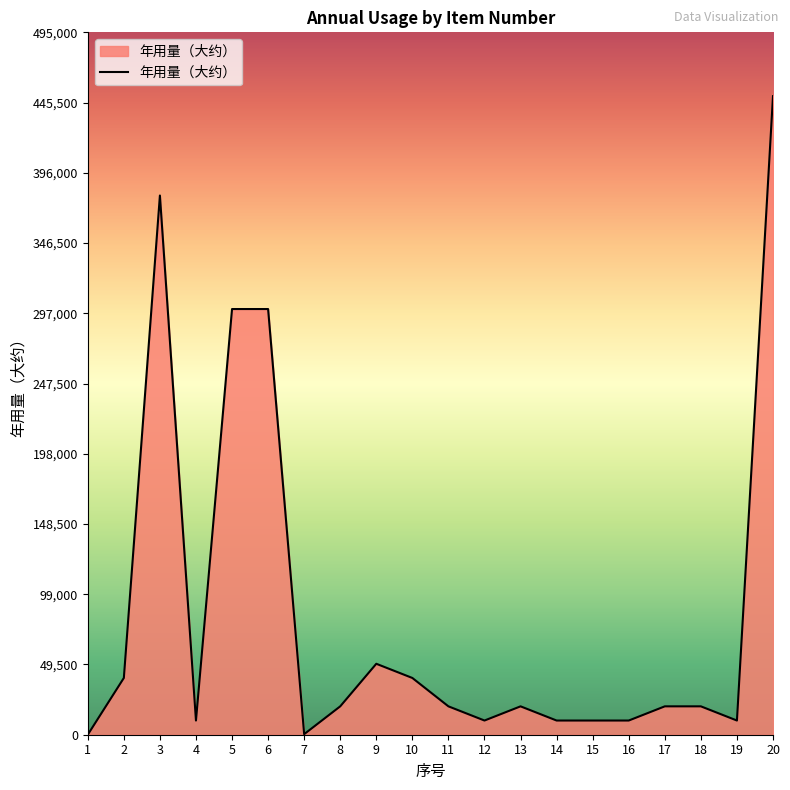

What is the average value?

86021